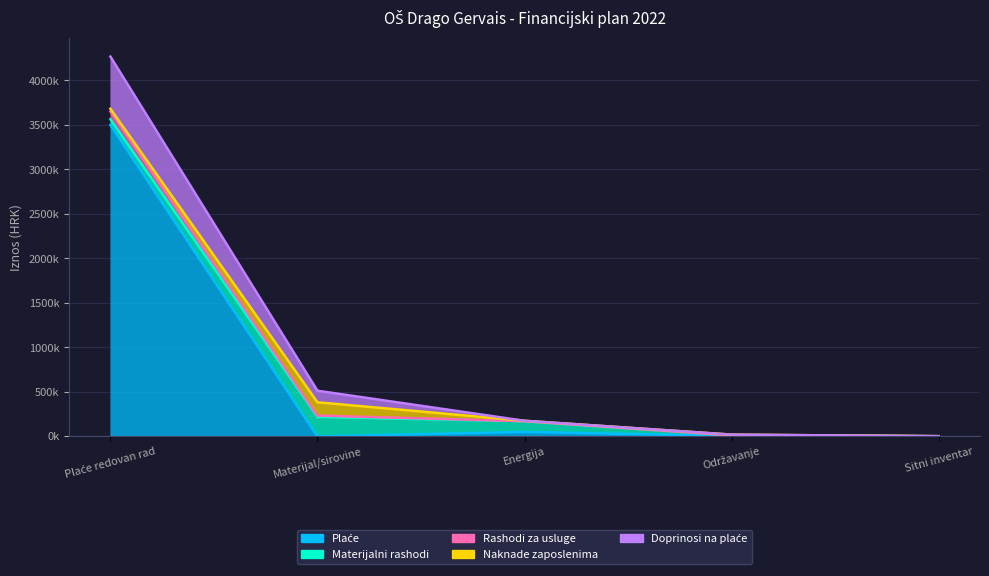

True or false: Rashodi za usluge has more than 1 points higher than both neighbors.

False